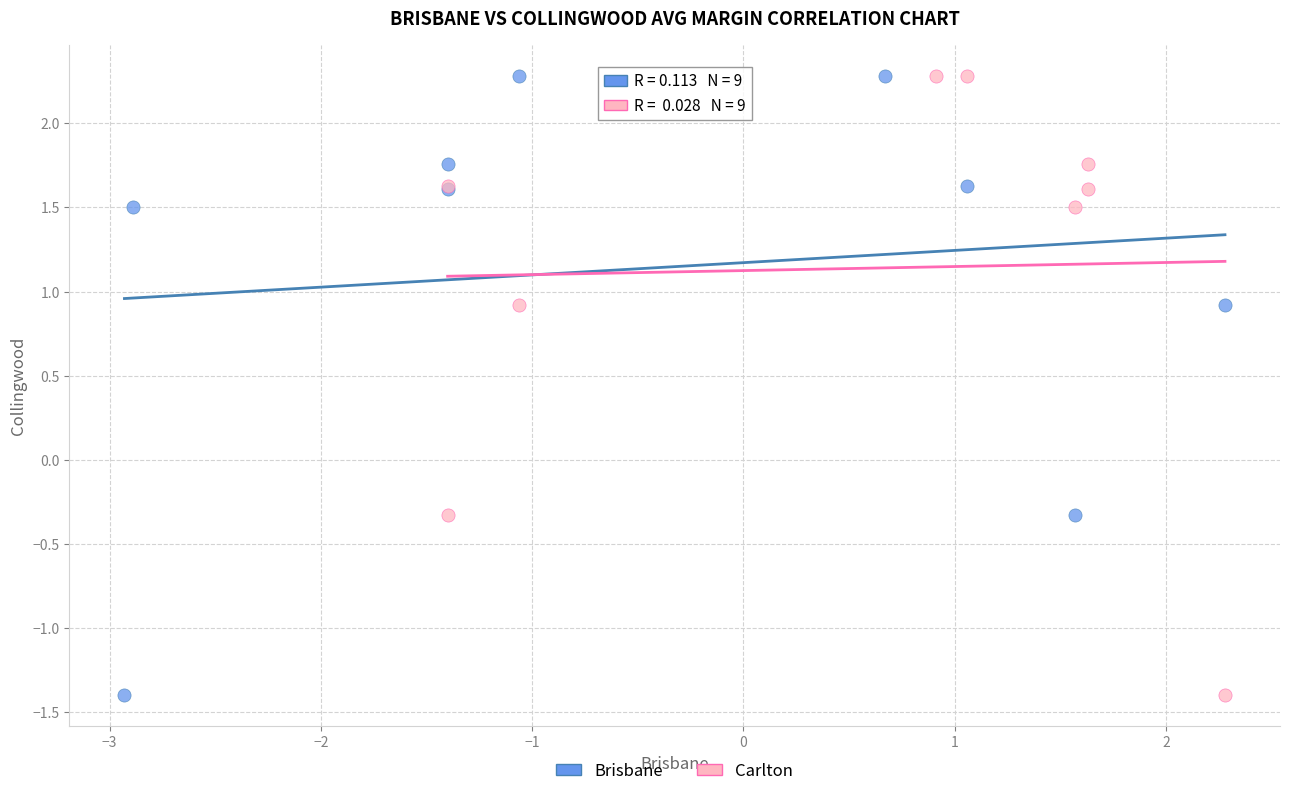

What are all the series names shown in the legend?

Brisbane, Carlton